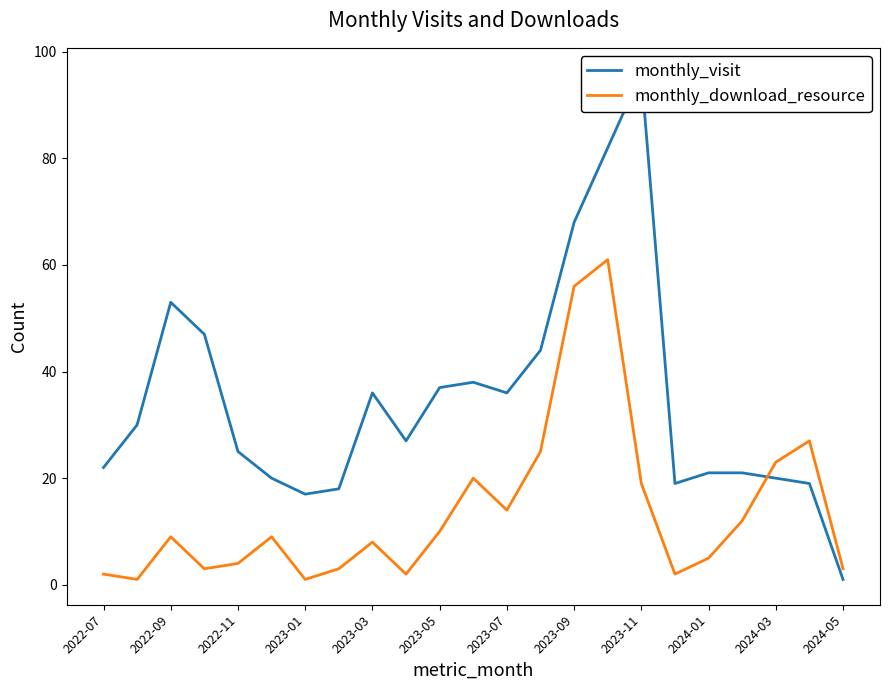

The monthly_download_resource series shows 16 at 2022-09. True or false?

False